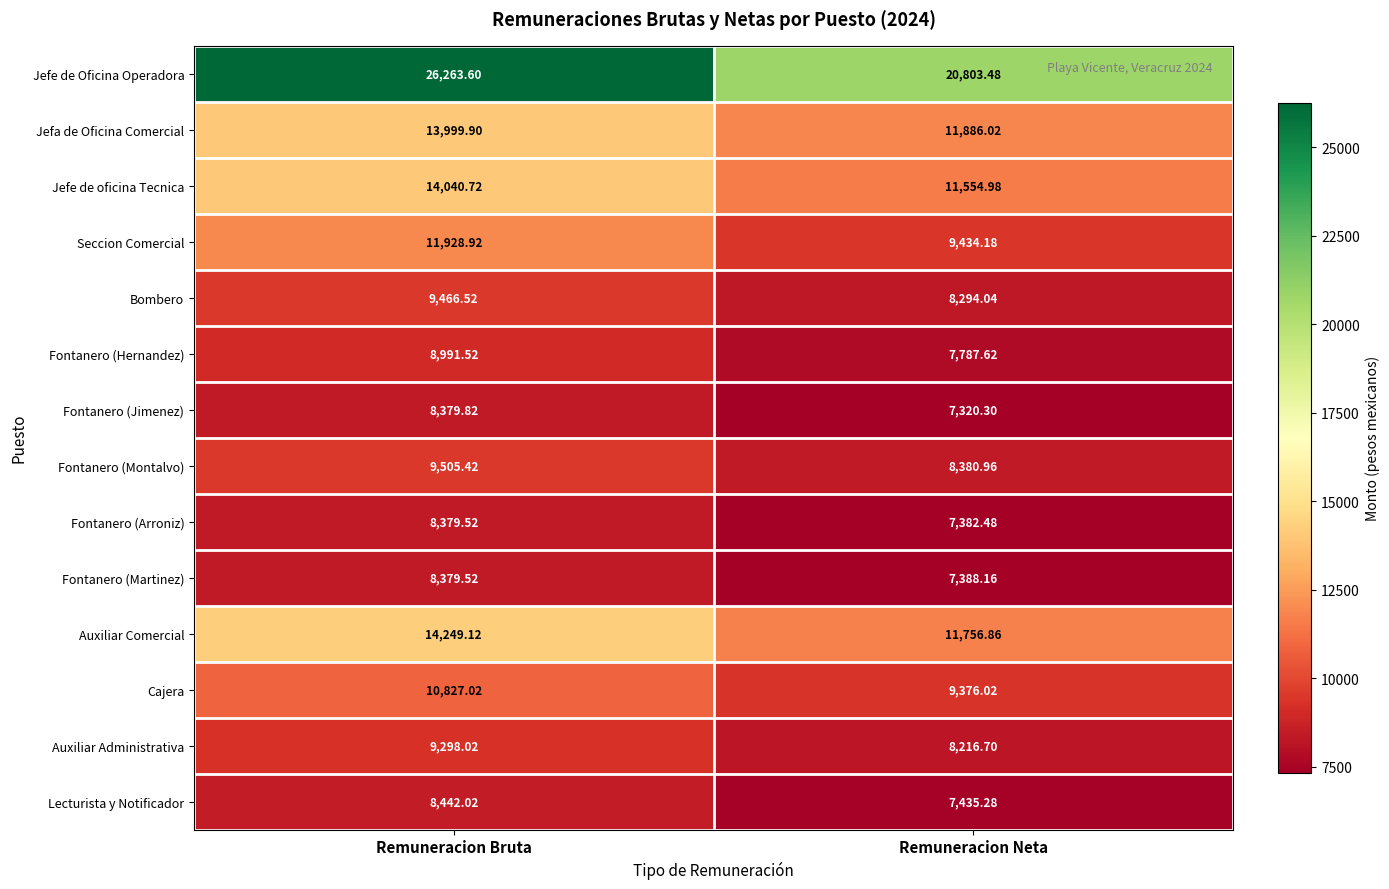

At which category is the sum across all series the highest?

Remuneracion Bruta